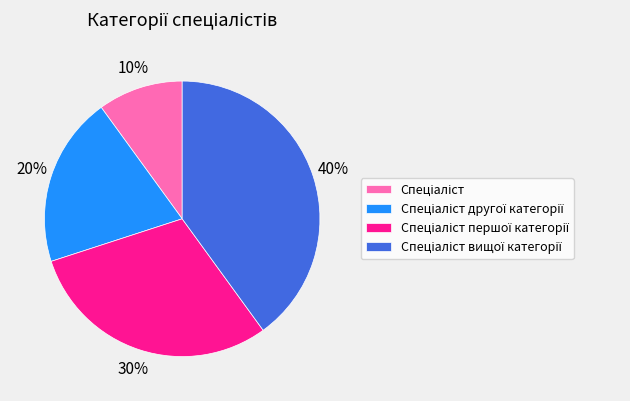

Does any single category account for the majority?

No